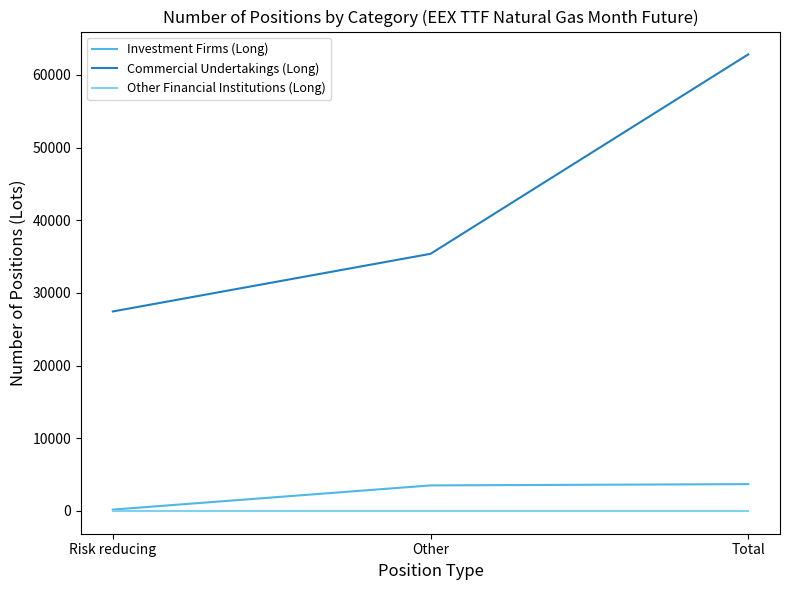

At how many categories does at least one series exceed 62138?

1